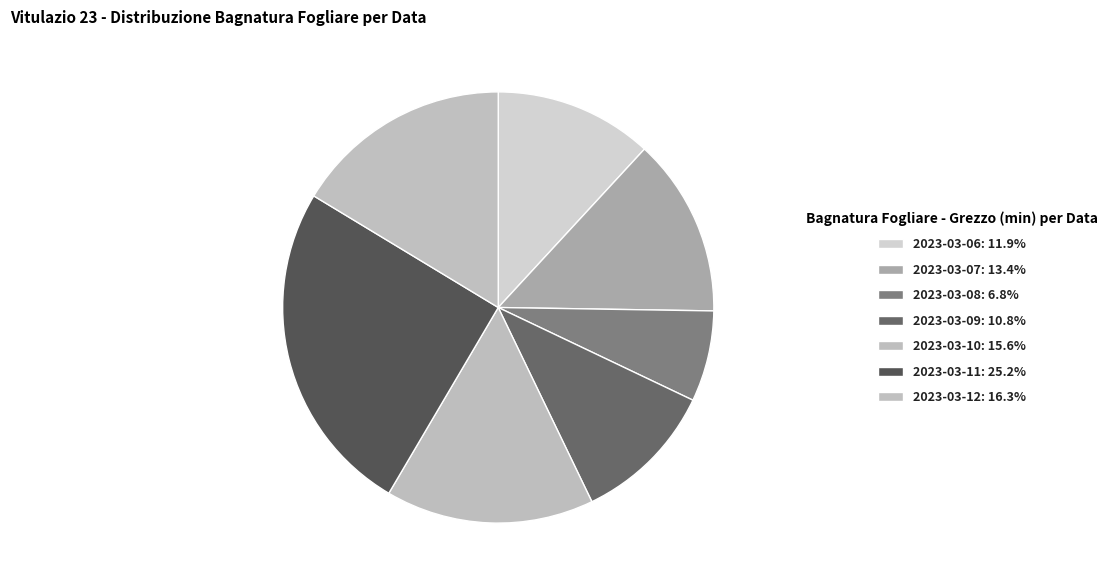

To the nearest percent, what is the difference between the largest and smallest slice percentages?

18%